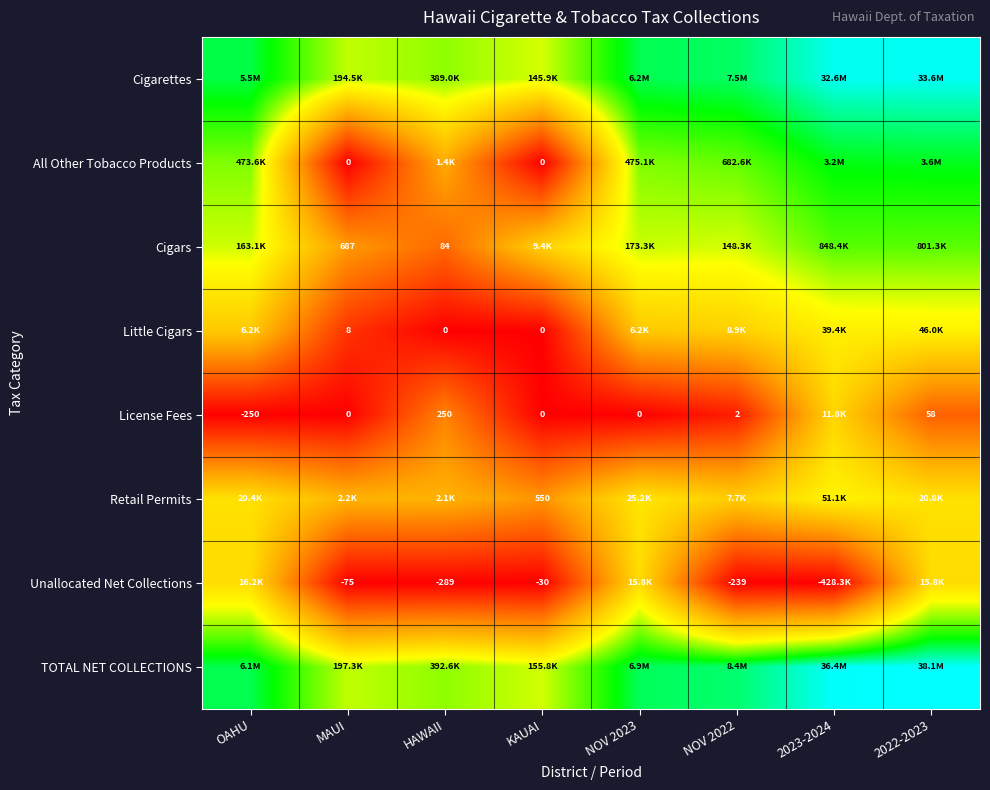

Is it true that TOTAL NET COLLECTIONS equals 20.5 at MAUI?

False